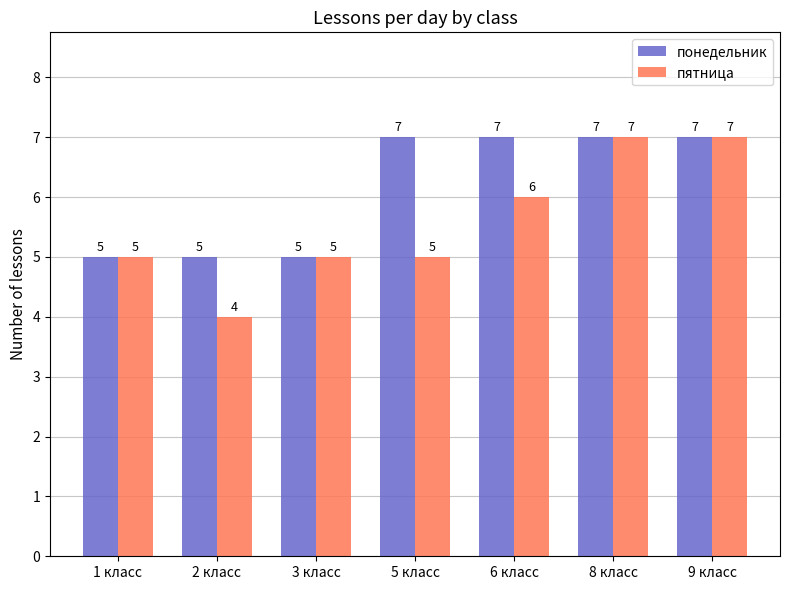

Is it true that пятница equals 6 at 6 класс?

True